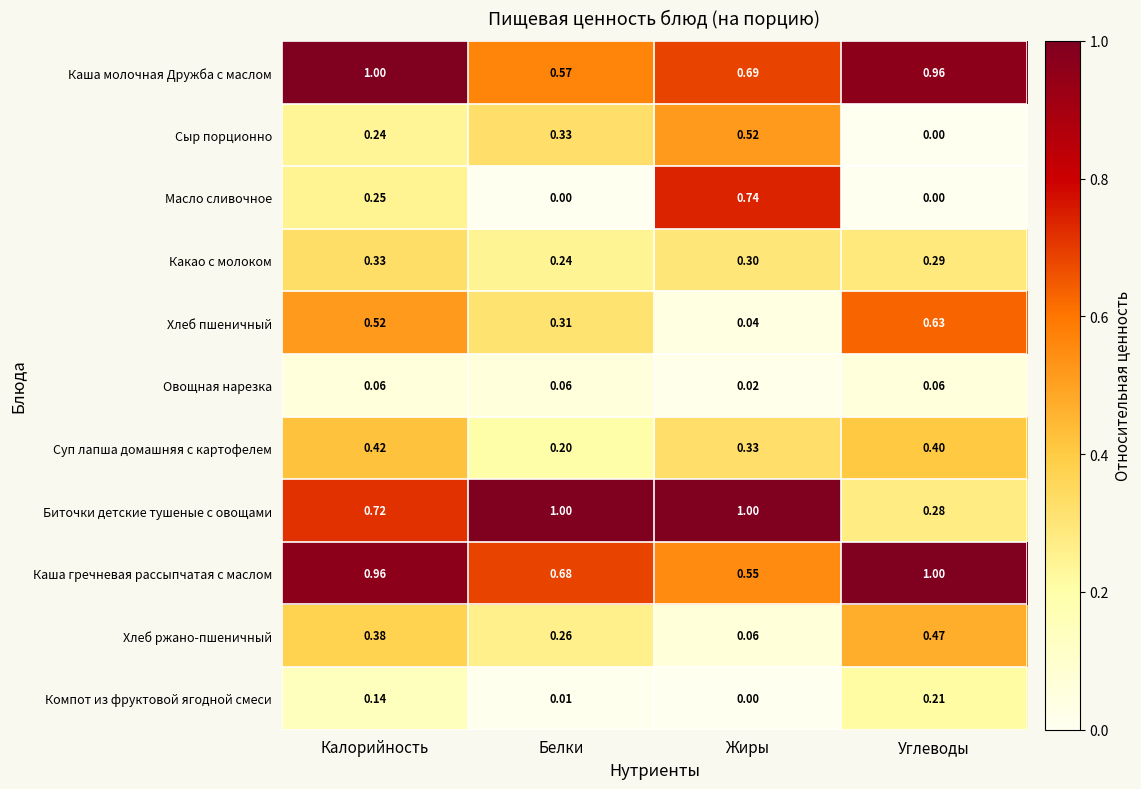

At which label is Хлеб ржано-пшеничный closest to 0?

Жиры